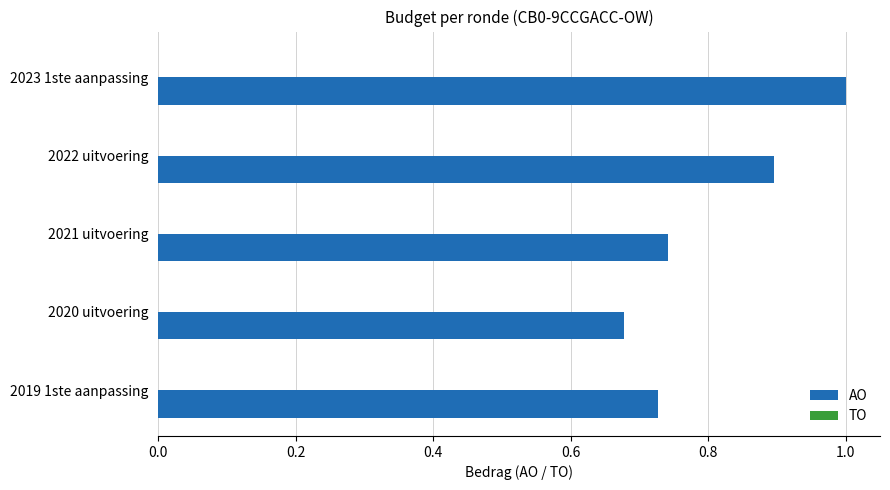

Are the bars horizontal?

Yes